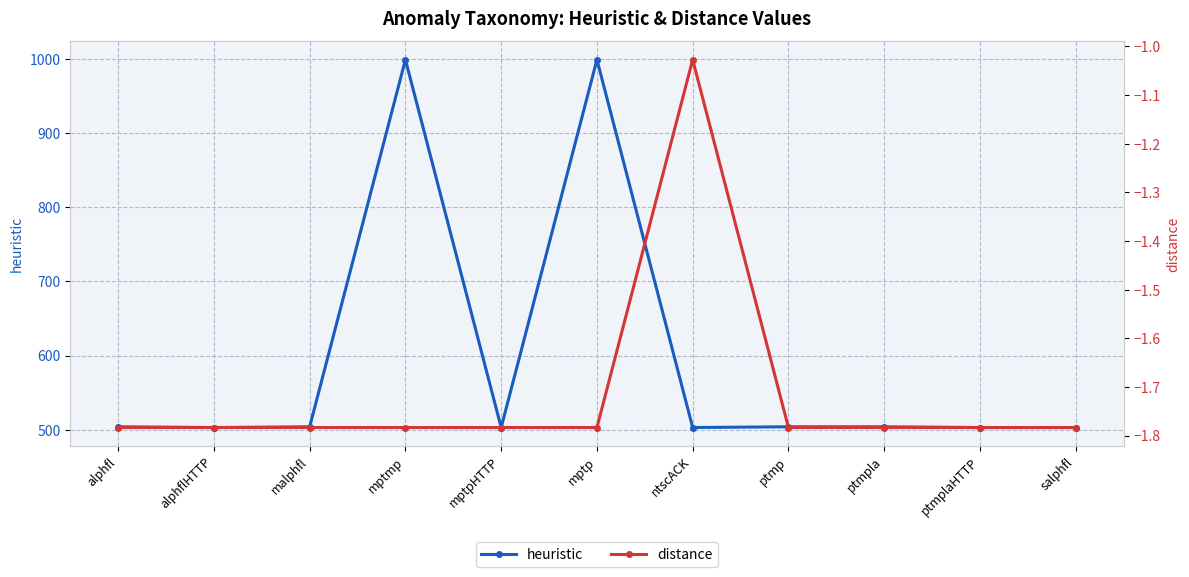

Which has a higher value, ntscACK or alphfl?

alphfl